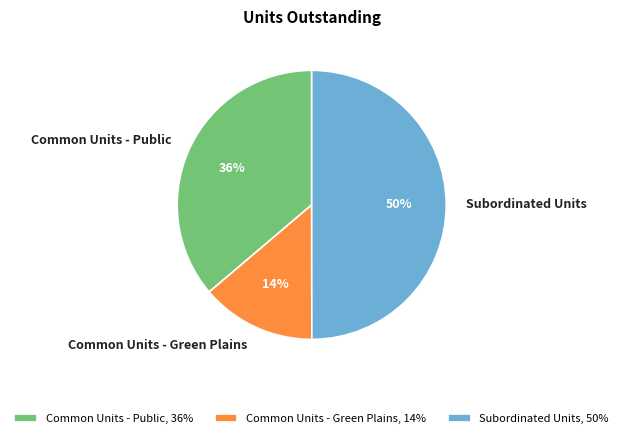

Does Common Units - Green Plains, 14% account for over 50% of the chart?

No